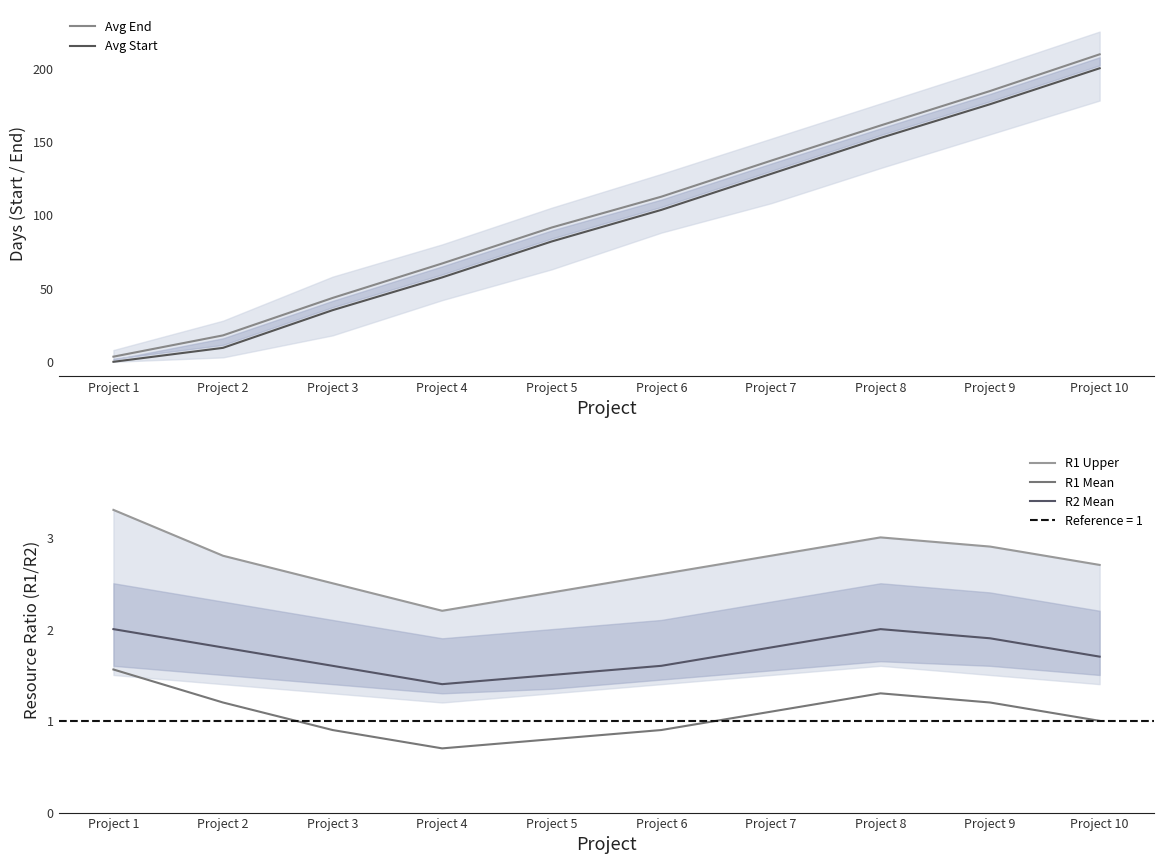

At which category does R2 Mean reach its first local valley?

Project 4